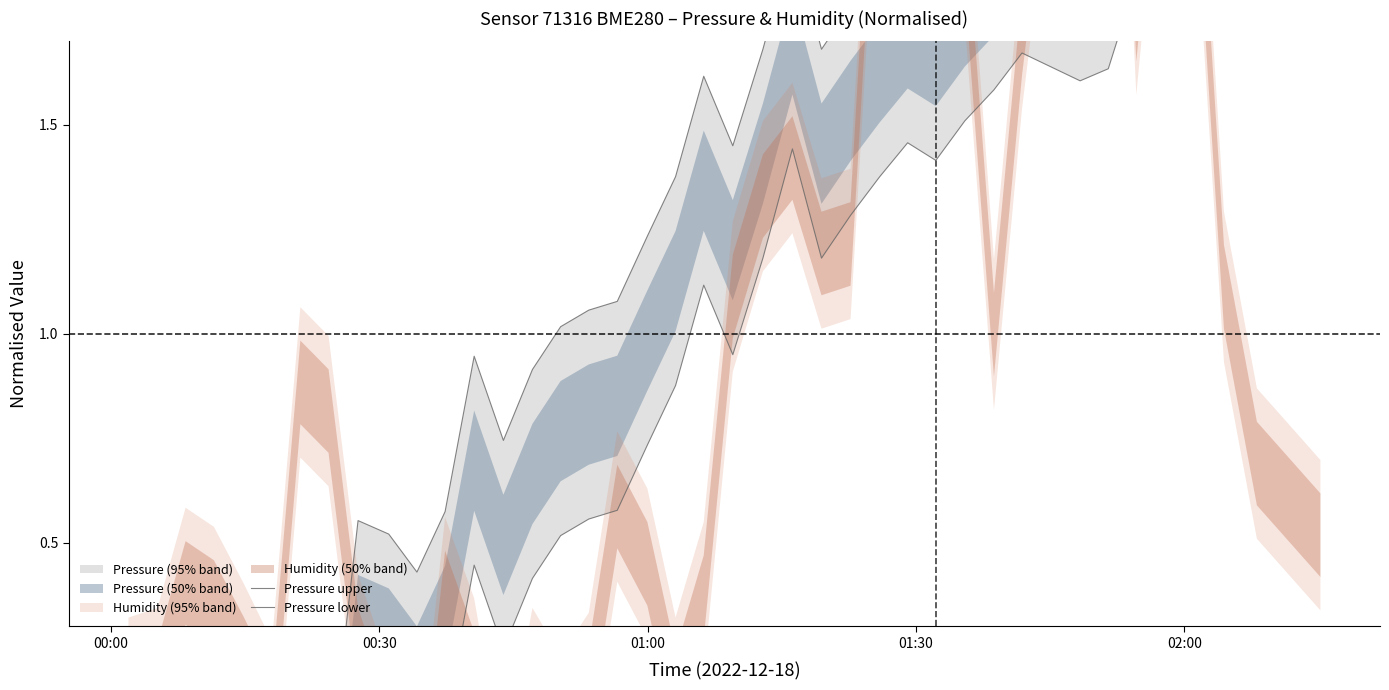

True or false: Pressure lower and Pressure upper cross at least once.

False